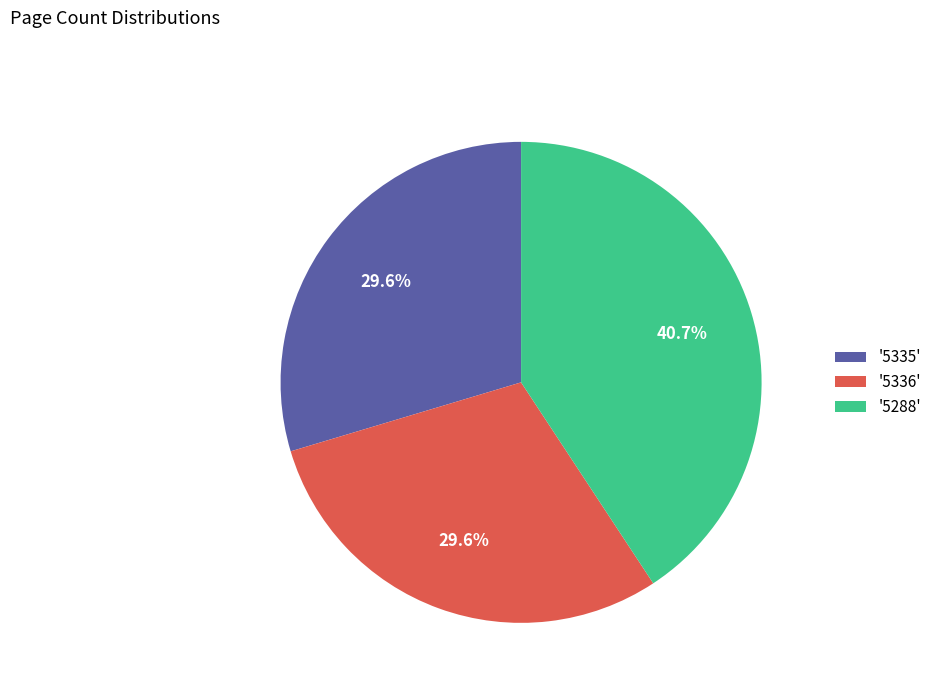

Does any single category account for the majority?

No